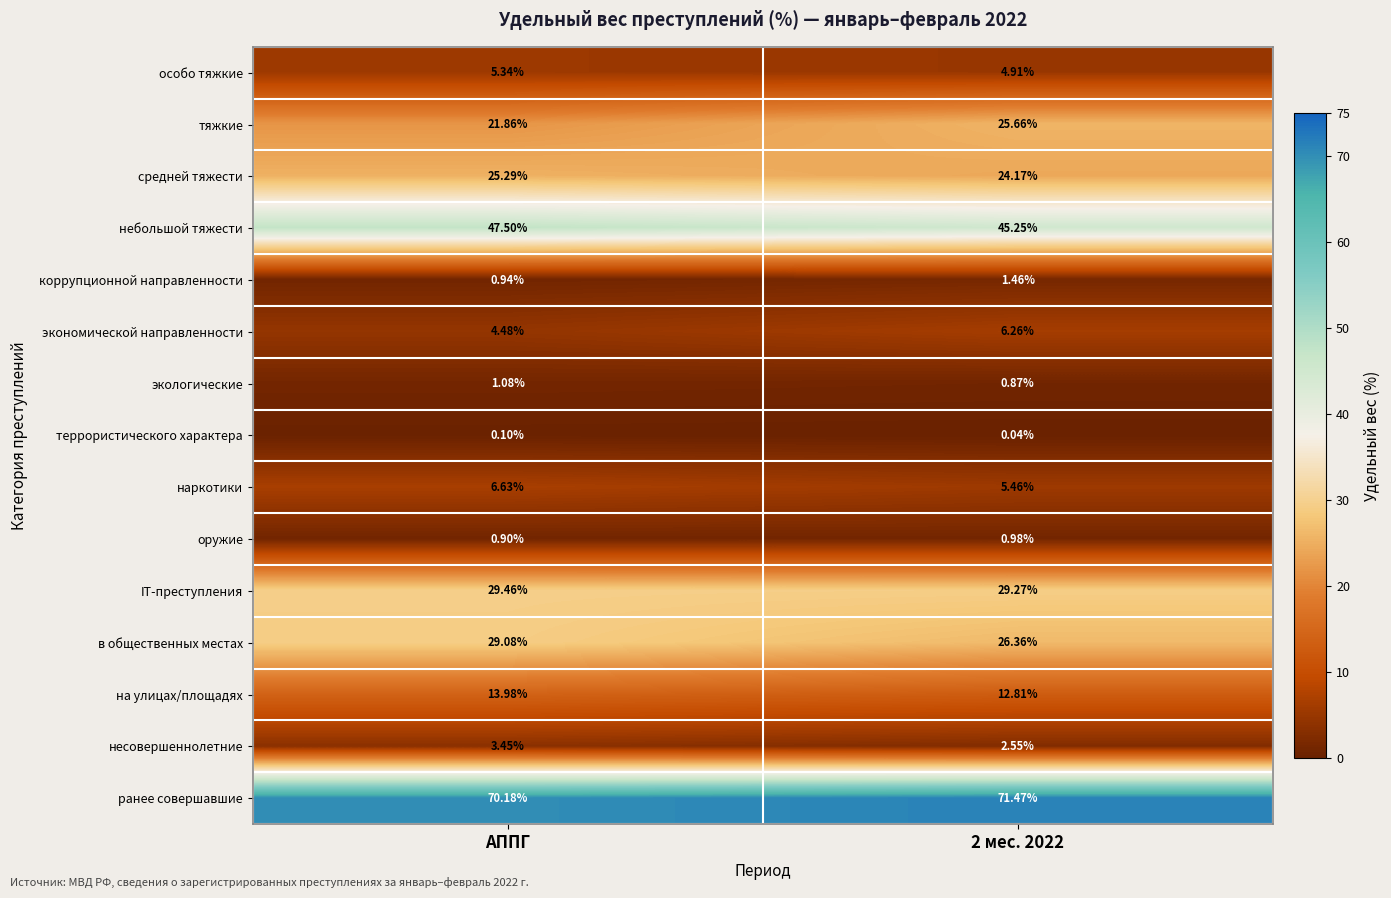

Rank the series by their maximum value, from lowest to highest.

террористического характера, оружие, экологические, коррупционной направленности, несовершеннолетние, особо тяжкие, экономической направленности, наркотики, на улицах/площадях, средней тяжести, тяжкие, в общественных местах, IT-преступления, небольшой тяжести, ранее совершавшие